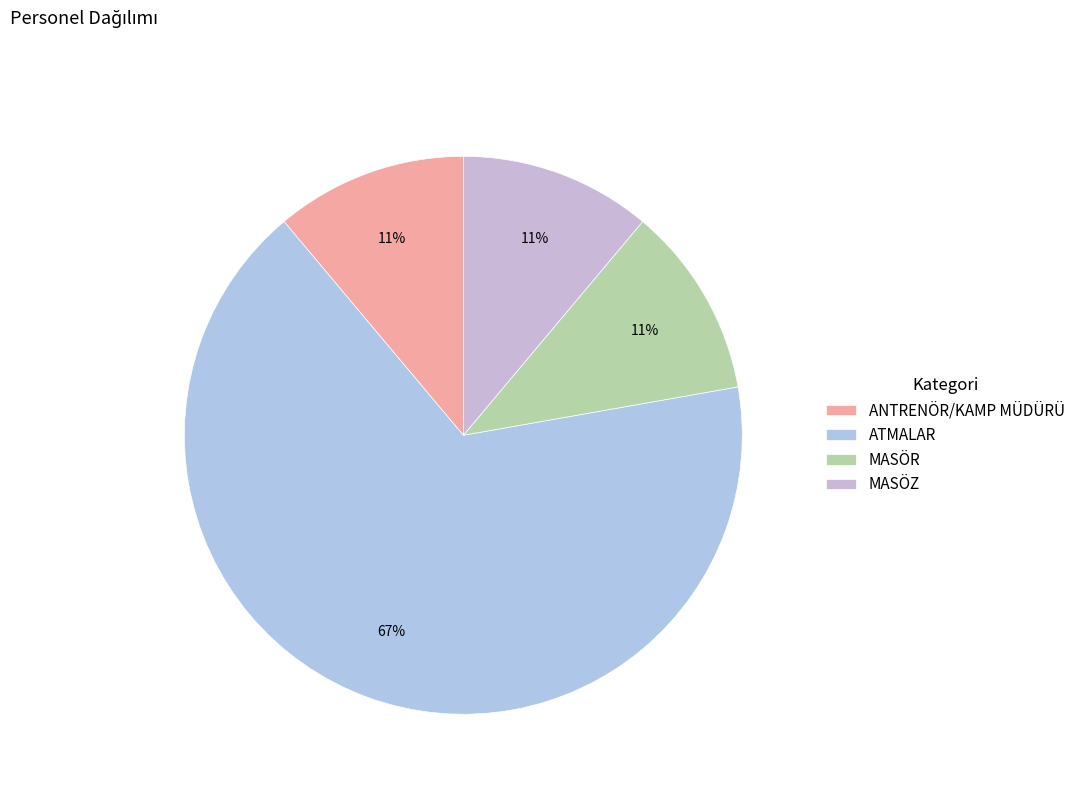

Which category has the smallest portion of the pie?

ANTRENÖR/KAMP MÜDÜRÜ